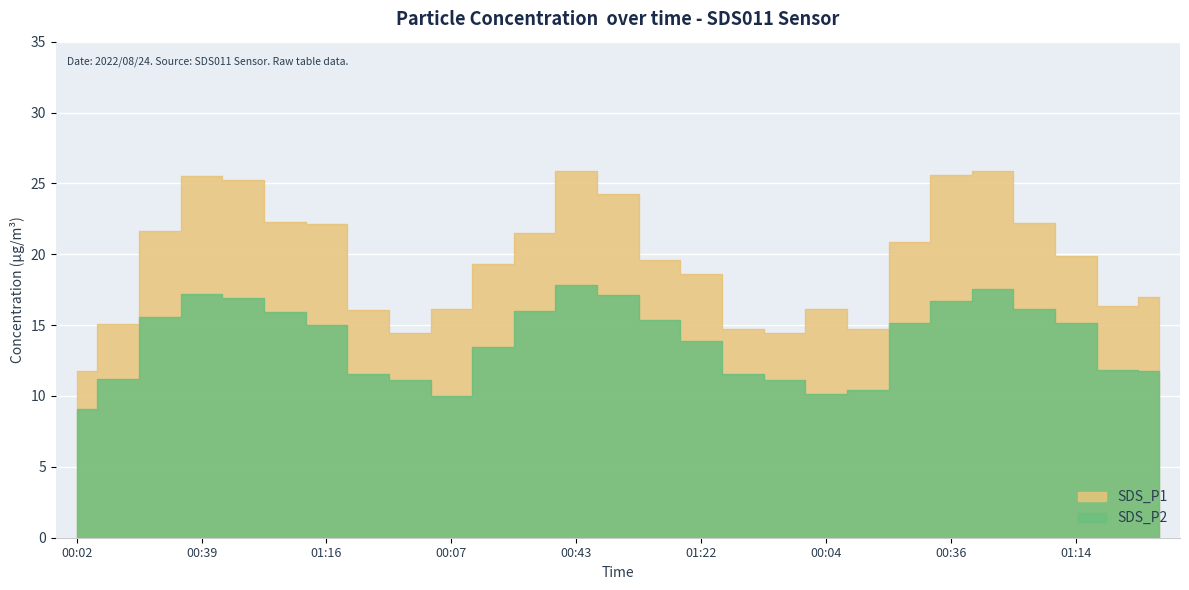

True or false: SDS_P1 and SDS_P2 intersect in this chart.

False